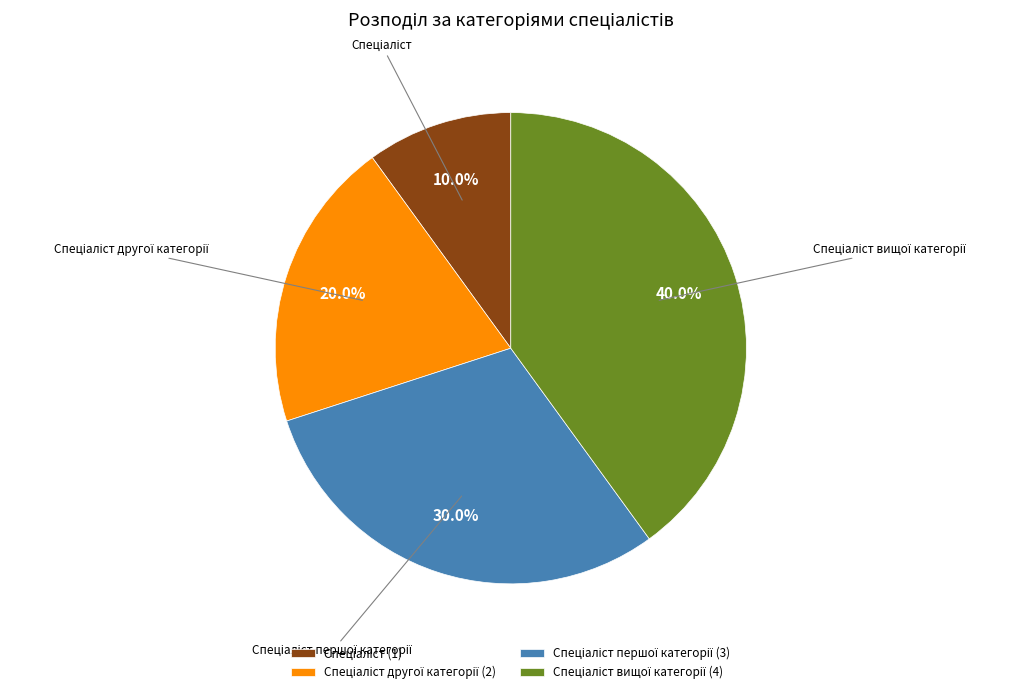

Is there a majority slice in this chart?

No